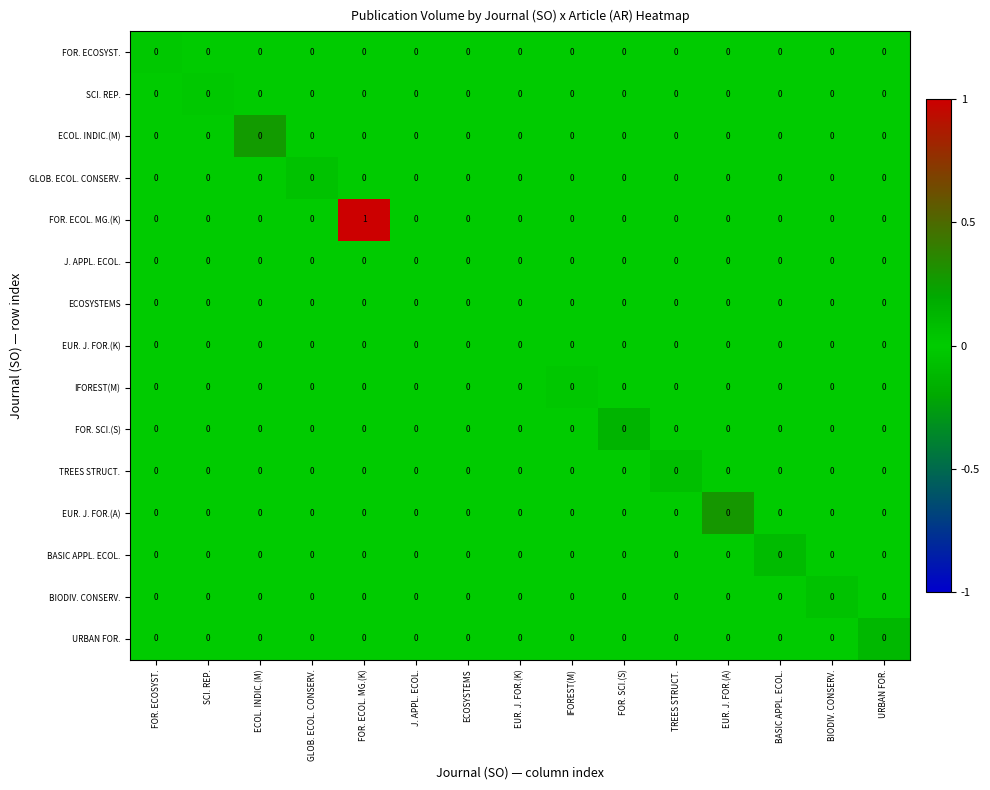

Which series has the largest range (max minus min)?

FOR. ECOL. MG.(K)